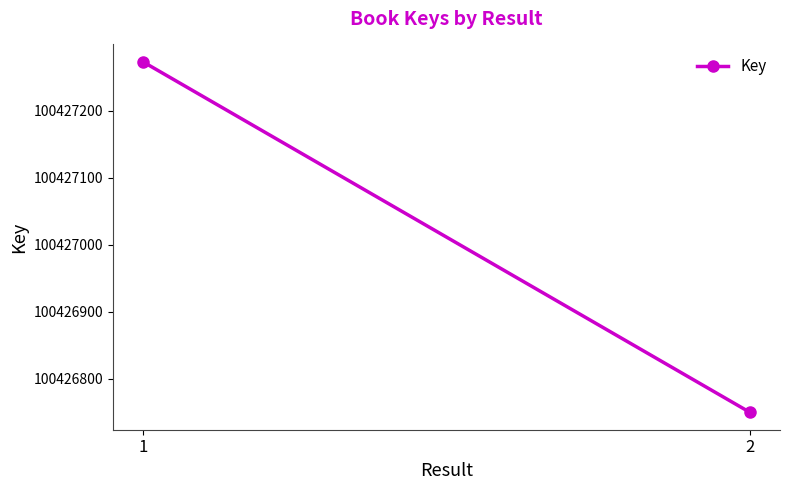

The chart shows a value of 100426750 at 2. True or false?

True